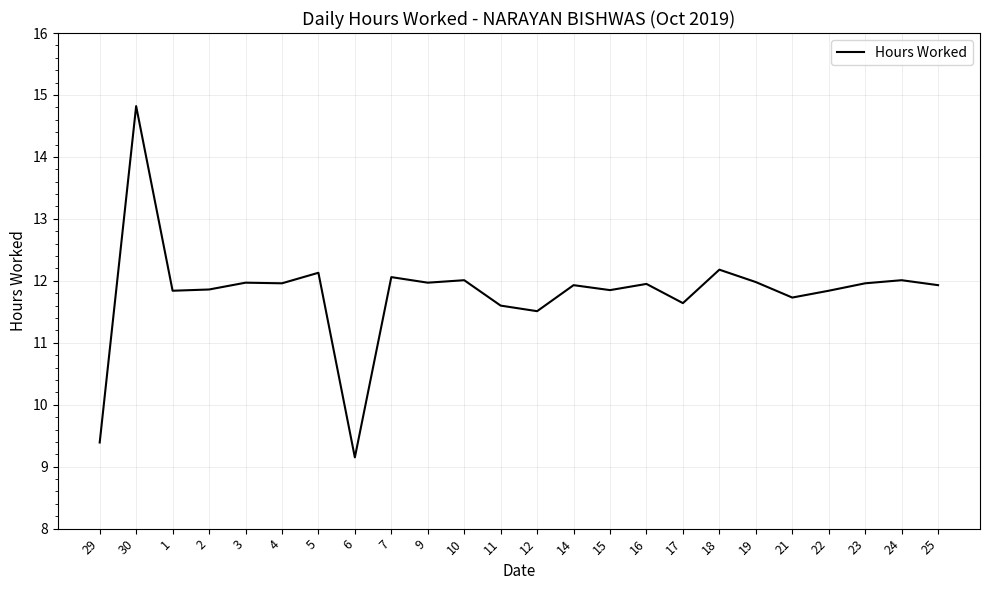

Read the value at 3.

12.0